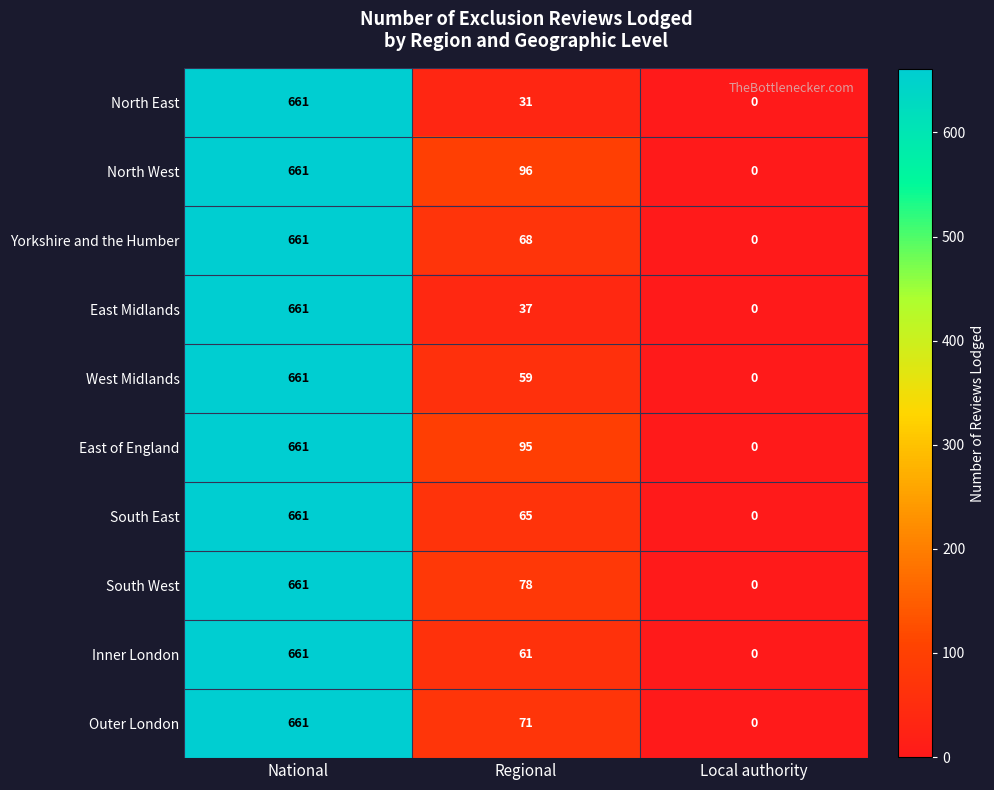

Between Regional and Local authority, which series saw the biggest shift?

North West